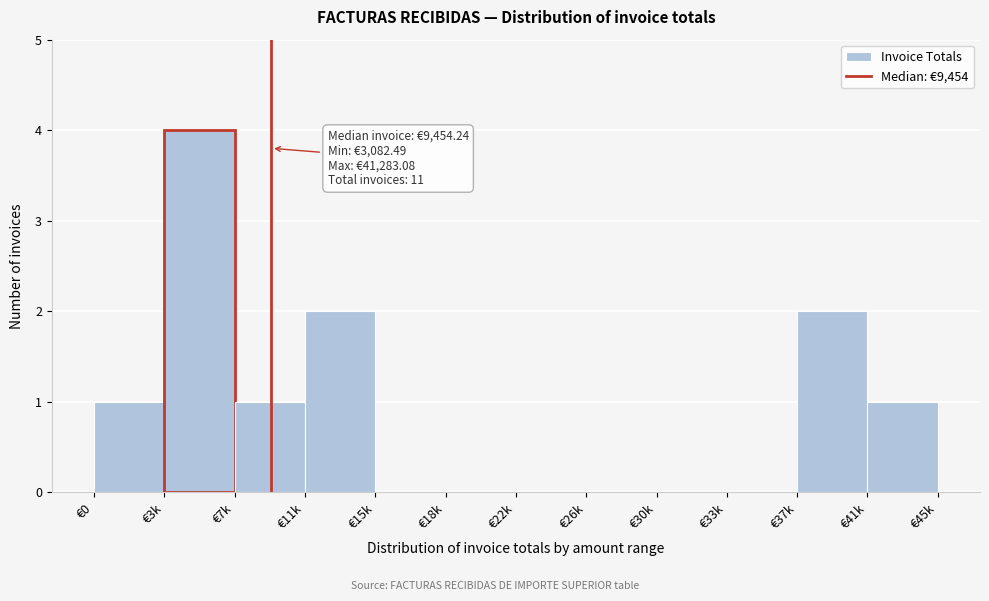

Reading left to right, extract all data points from this chart.

€0=1	€3k=4	€7k=1	€11k=2	€15k=0	€18k=0	€22k=0	€26k=0	€30k=0	€33k=0	€37k=2	€41k=1